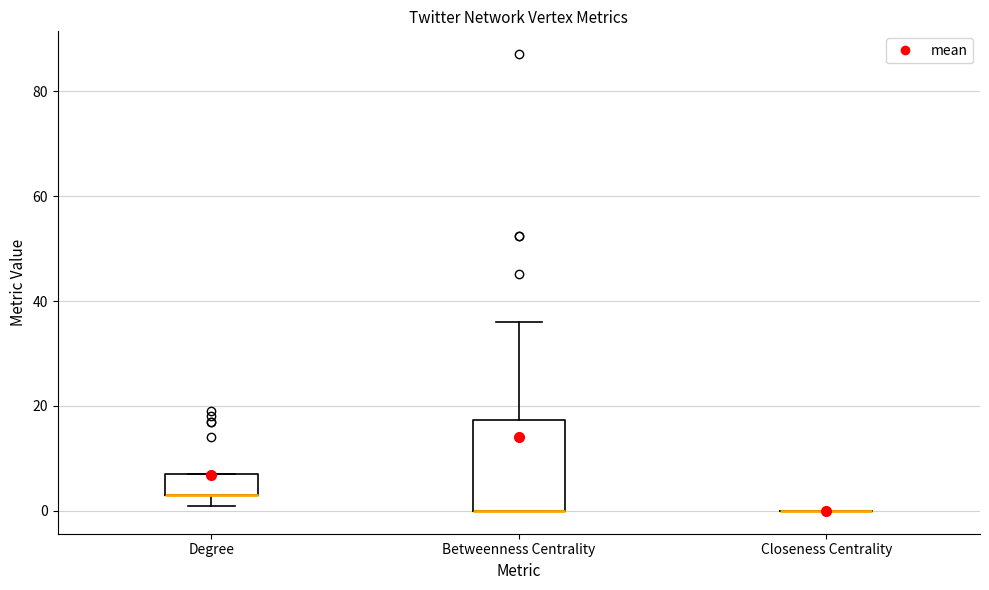

Reading left to right, transcribe this box plot: for each box, give where its median line is, the range the box spans, and where its two whiskers end, as read against the y-axis. The values are not printed on the chart, so give them approximately, as read against the axis.

Degree: median 4 (drawn on the box's lower edge), box 4 to 8, whiskers 2 to 8
Betweenness Centrality: median 0 (drawn on the box's lower edge), box 0 to 18, whiskers 0 to 36
Closeness Centrality: box collapsed to a line at 0, whiskers 0 to 0